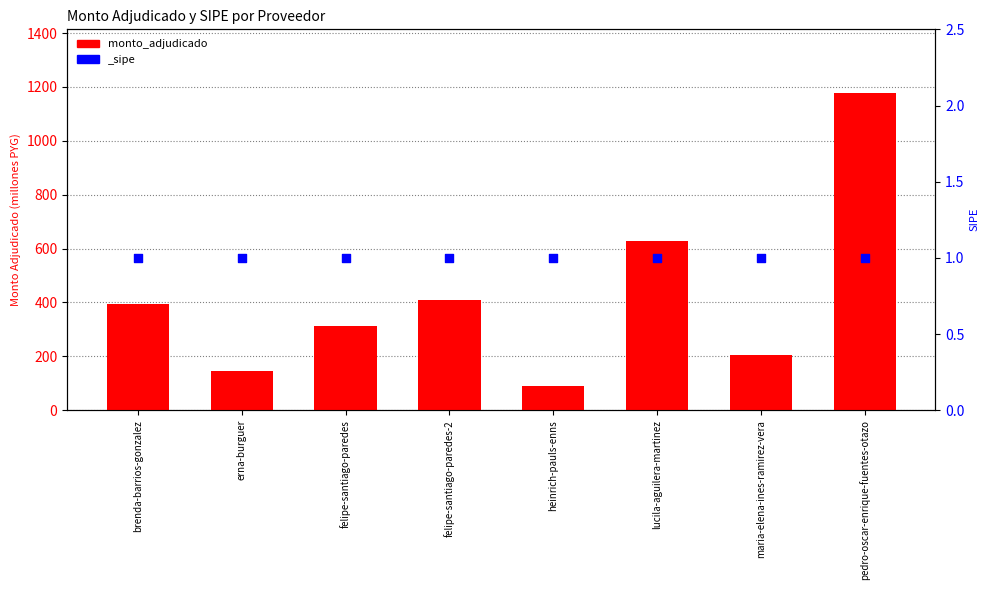

Which has a higher value, lucila-aguilera-martinez or felipe-santiago-paredes-2?

lucila-aguilera-martinez